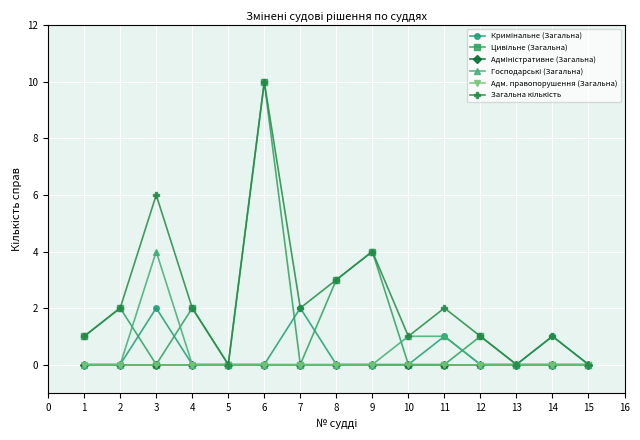

Does the chart have visible grid lines?

Yes